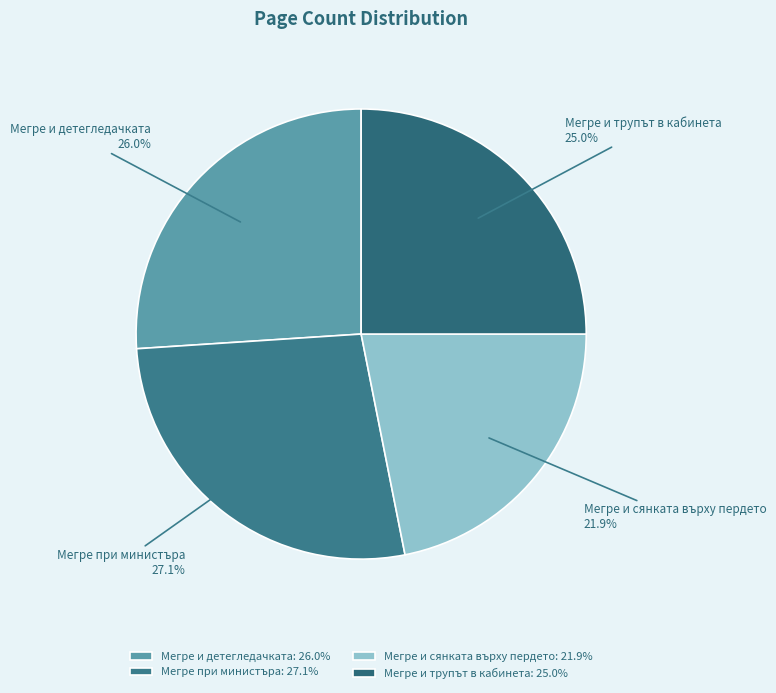

What percentage is NOT represented by Мегре и детегледачката?

74.0%